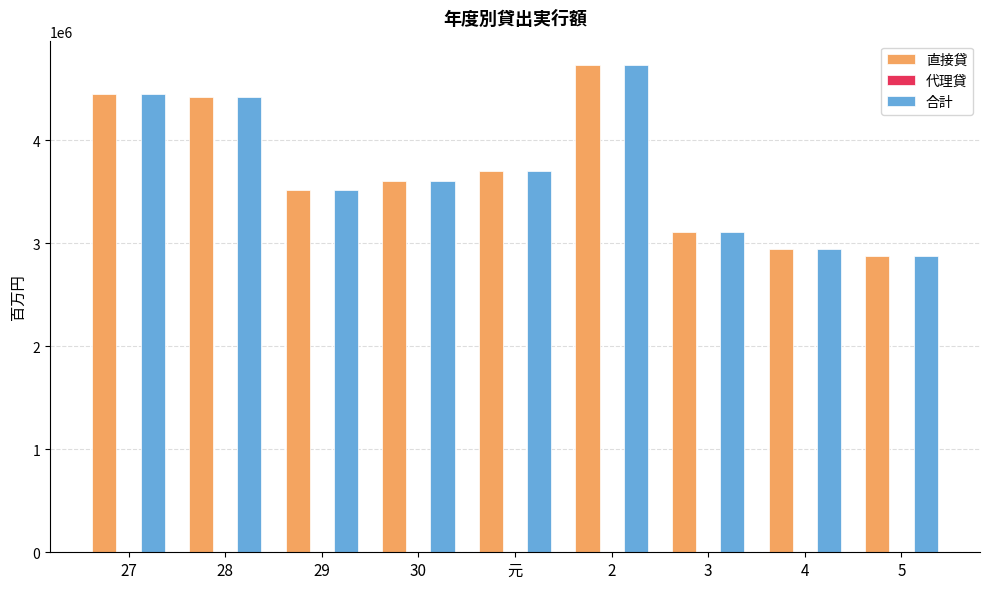

At which category is the sum across all series the highest?

2